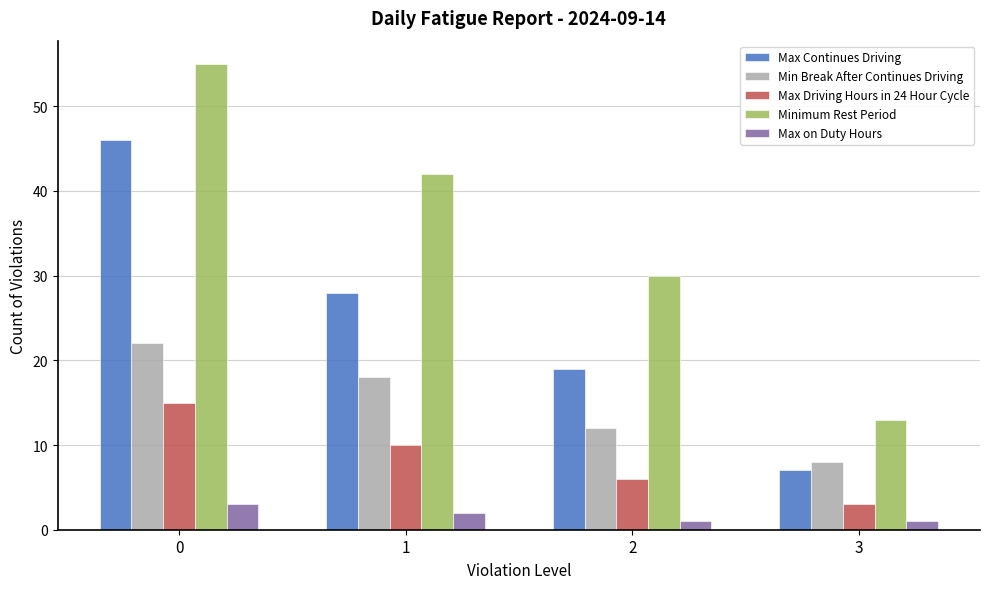

What is the difference between the second highest and minimum values in the Max on Duty Hours series?

1